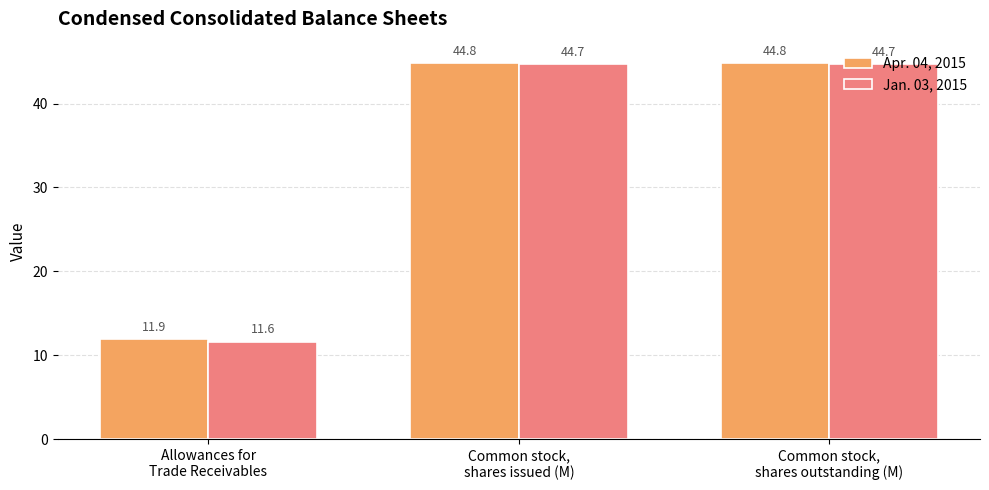

Reading right to left, transcribe all the data shown in this chart.

Apr. 04, 2015: 44.8	44.8	11.9
Jan. 03, 2015: 44.7	44.7	11.6